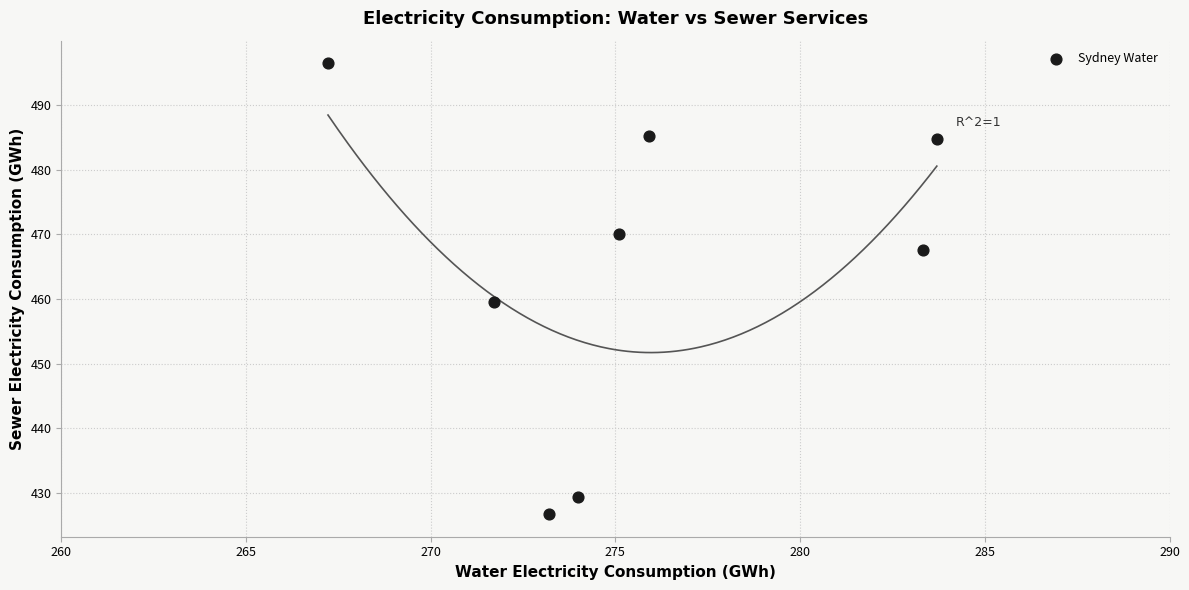

What Y value in the scatter plot is closest to 461?

459.6